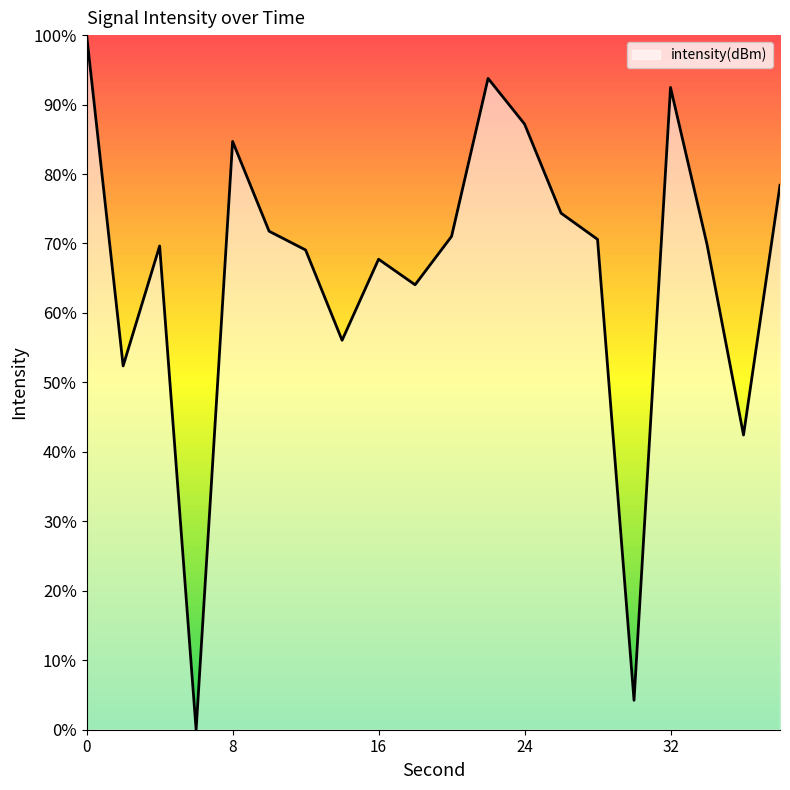

What is the average value?

66.0